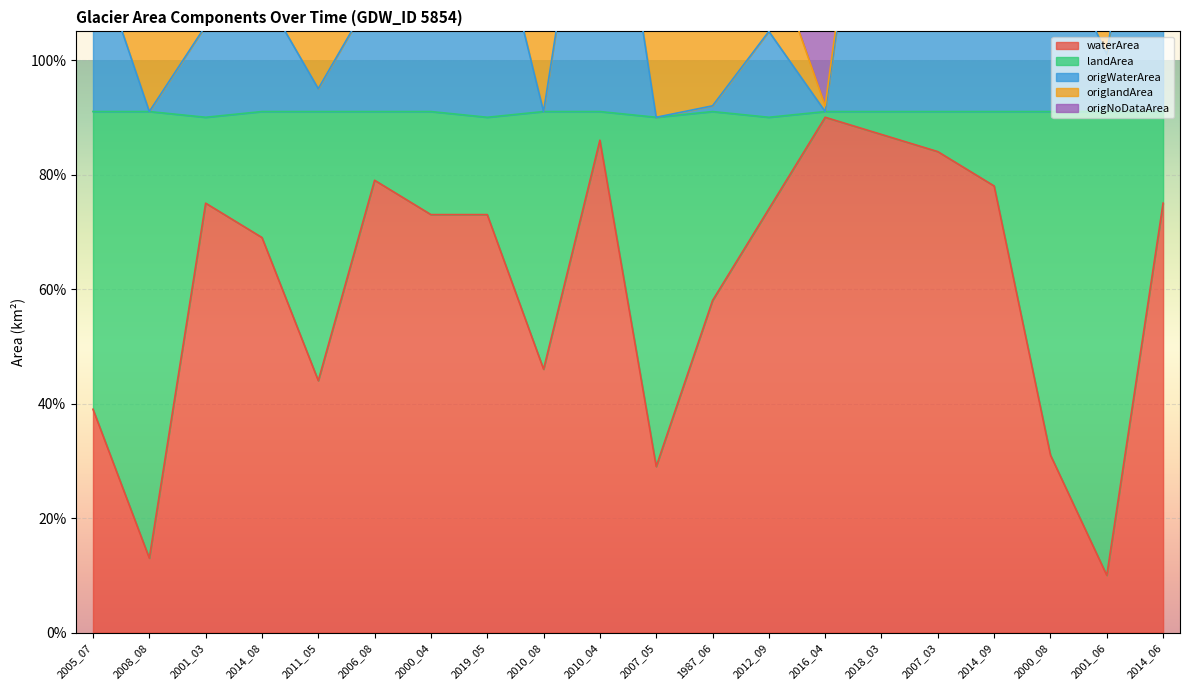

At which label does origWaterArea reach its minimum?

2007_05